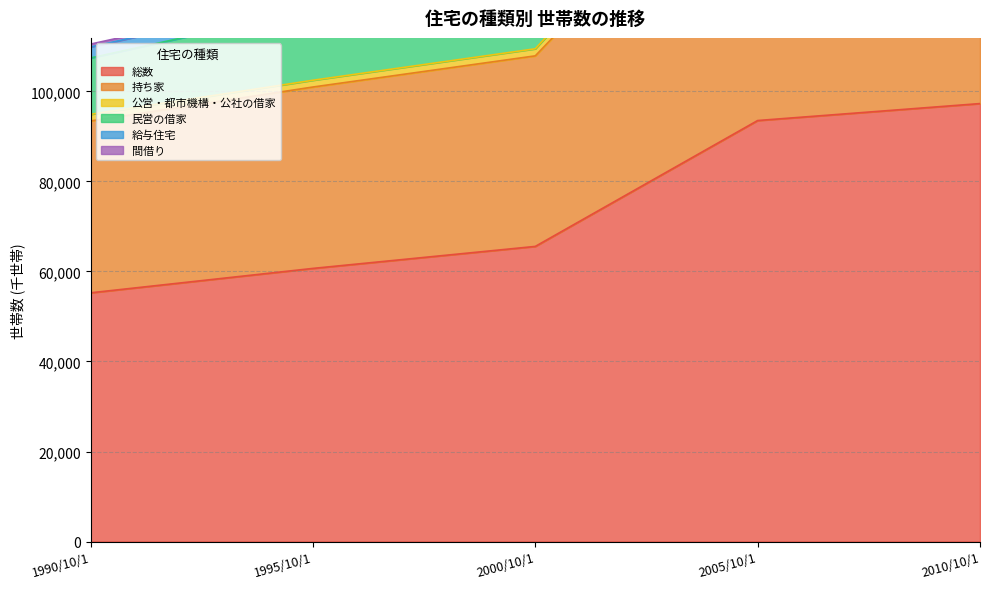

How many values in the 総数 series are below 65567?

2